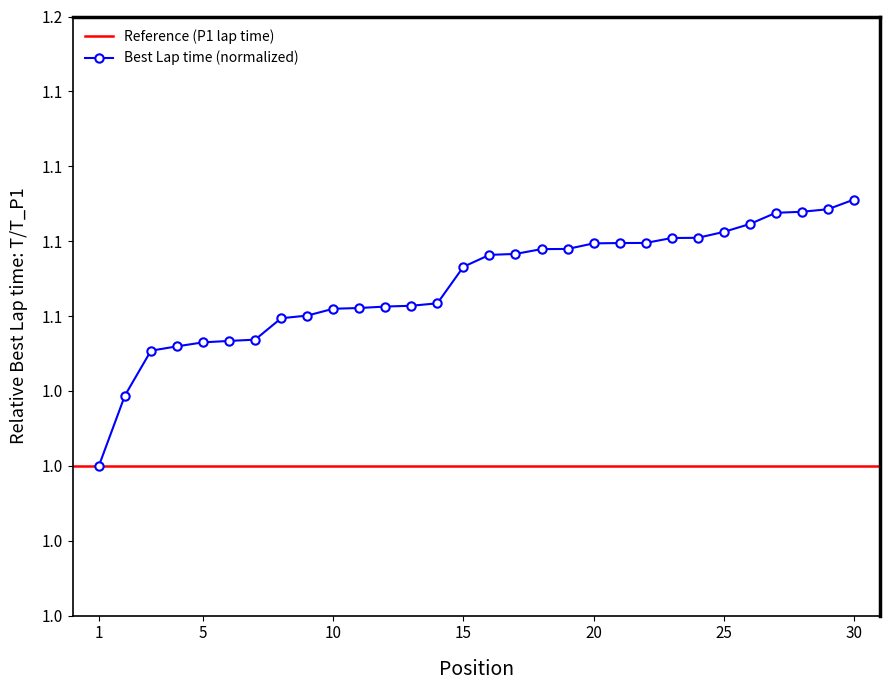

Rank the categories by value from lowest to highest.

1, 2, 3, 4, 5, 6, 7, 8, 9, 10, 11, 12, 13, 14, 15, 16, 17, 18, 19, 20, 21, 22, 23, 24, 25, 26, 27, 28, 29, 30